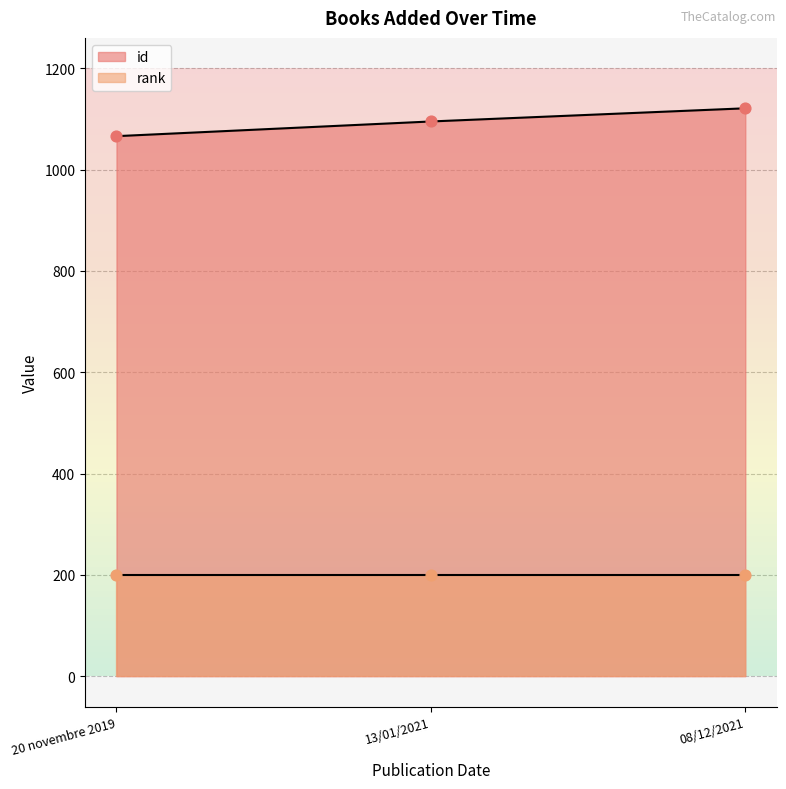

Between 20 novembre 2019 and 13/01/2021, which is larger?

13/01/2021